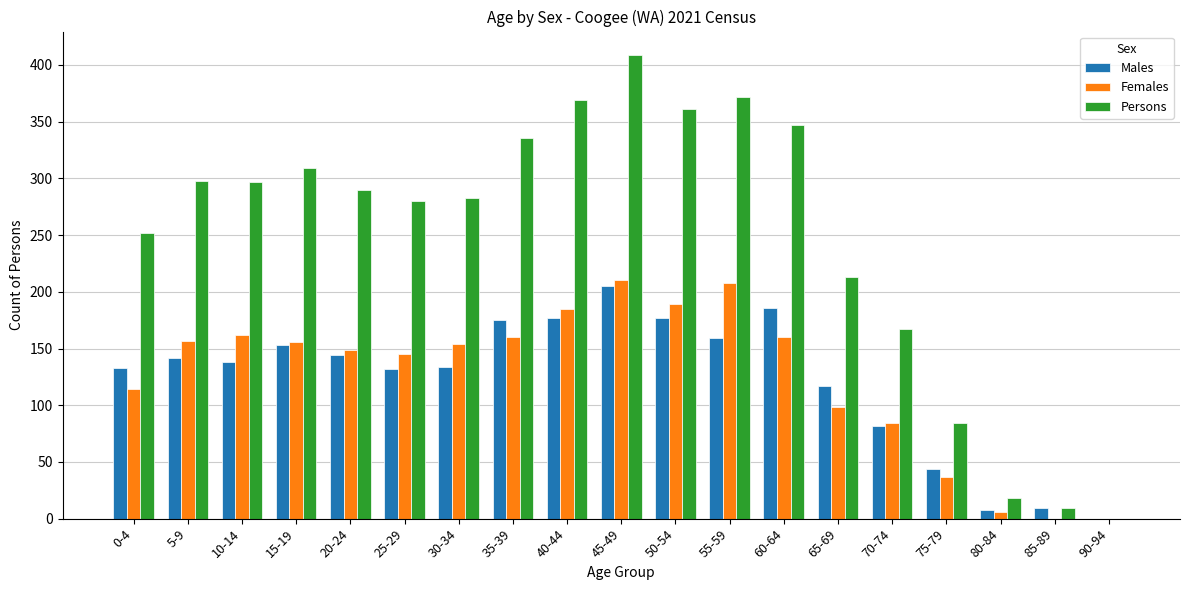

How many series are shown in this chart?

3